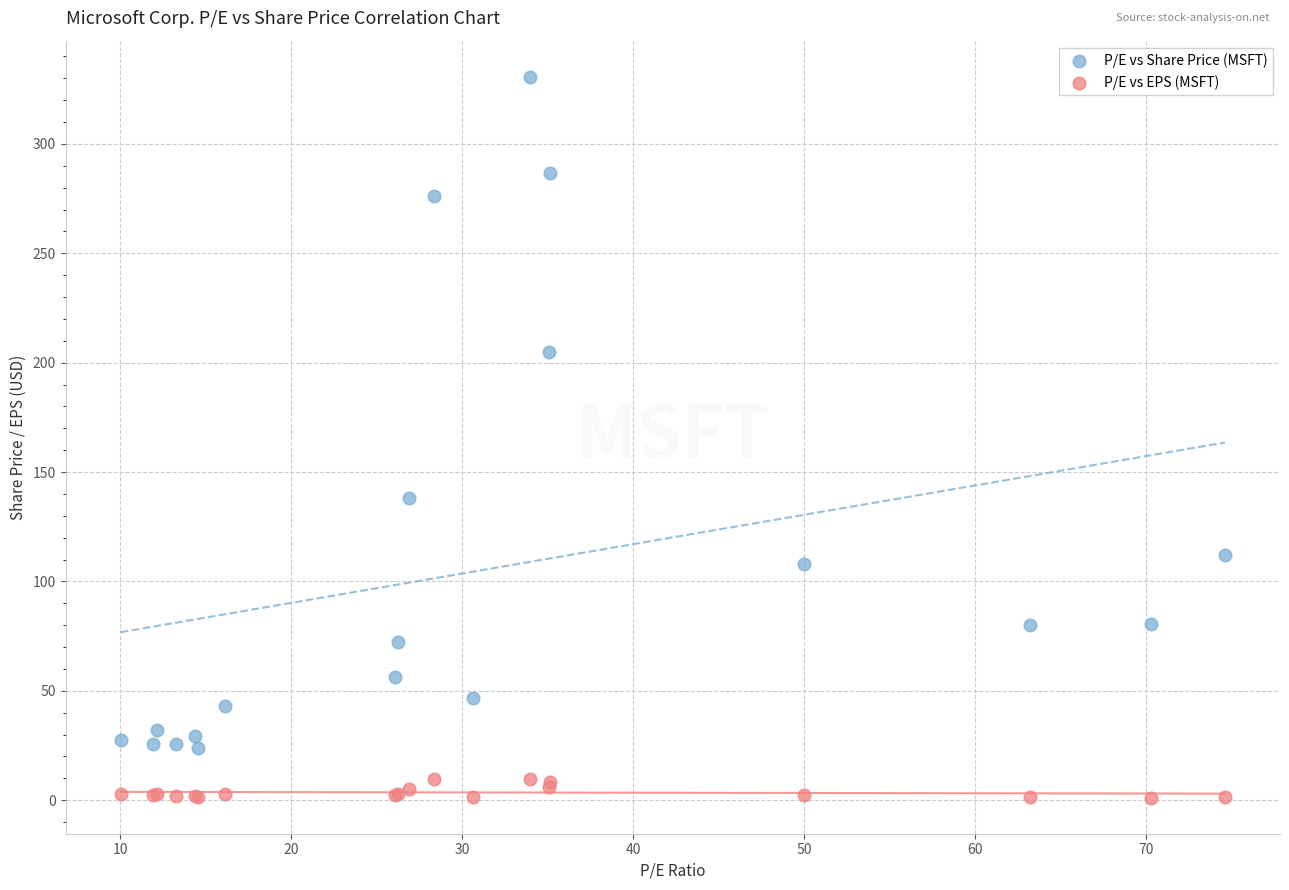

Which series reaches the maximum Y coordinate?

P/E vs Share Price (MSFT)